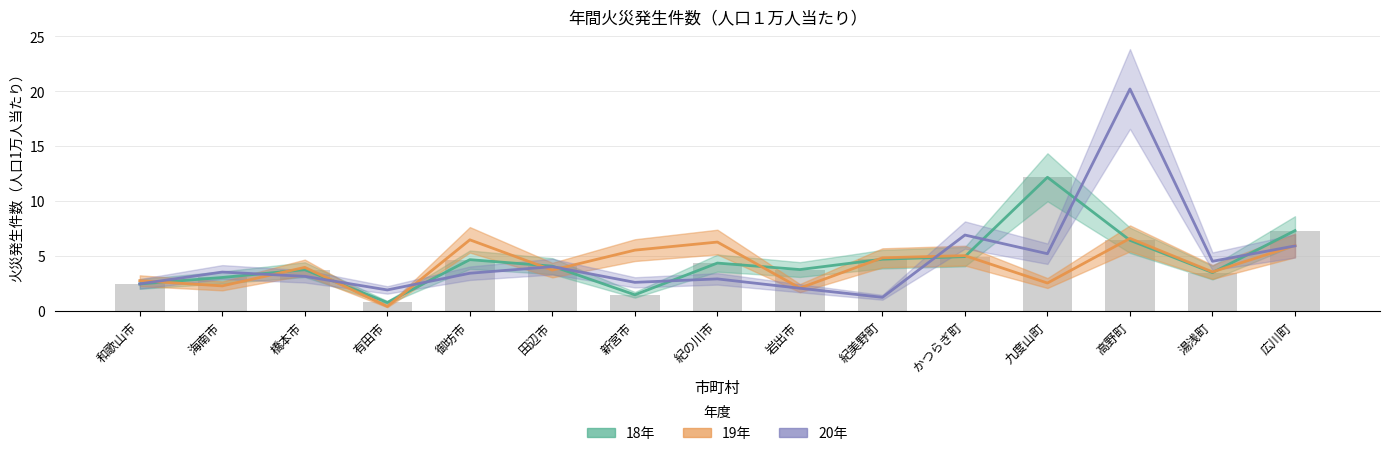

Reading right to left, extract all data points from this chart.

18年: 7.3	3.5	6.4	12.2	4.9	4.7	3.7	4.3	1.4	4.1	4.6	0.7	3.7	3.0	2.4
19年: 5.9	3.5	6.6	2.5	5.0	4.8	2.1	6.2	5.5	3.7	6.5	0.4	3.9	2.3	2.7
20年: 5.9	4.5	20.2	5.2	6.9	1.2	2.0	2.9	2.6	4.0	3.4	1.9	3.1	3.5	2.4